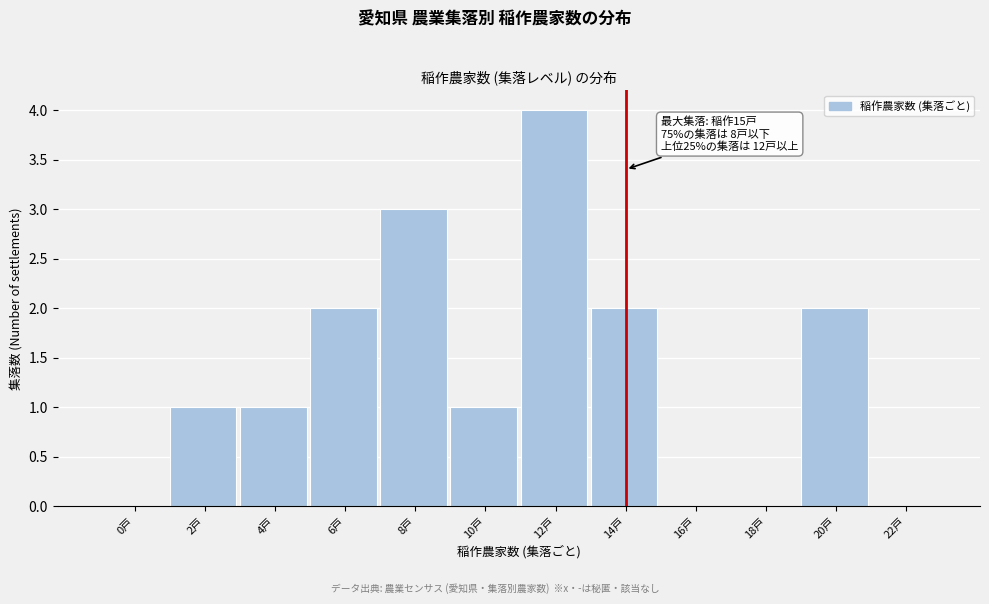

Reading left to right, what are all the values shown in this chart?

0戸=0	2戸=1	4戸=1	6戸=2	8戸=3	10戸=1	12戸=4	14戸=2	16戸=0	18戸=0	20戸=2	22戸=0